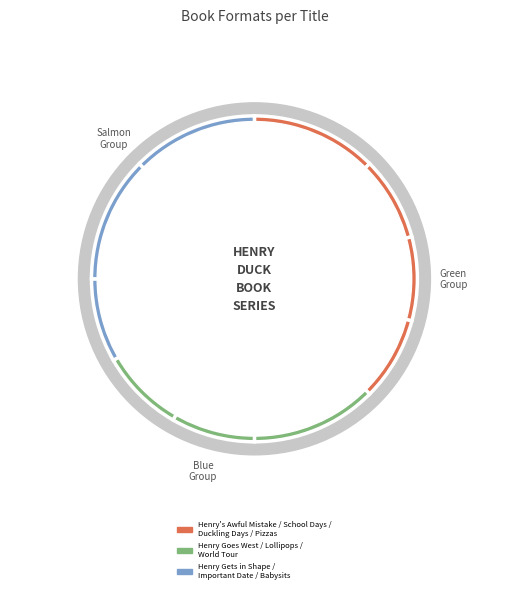

True or false: Henry's School Days accounts for 20% of the total.

False